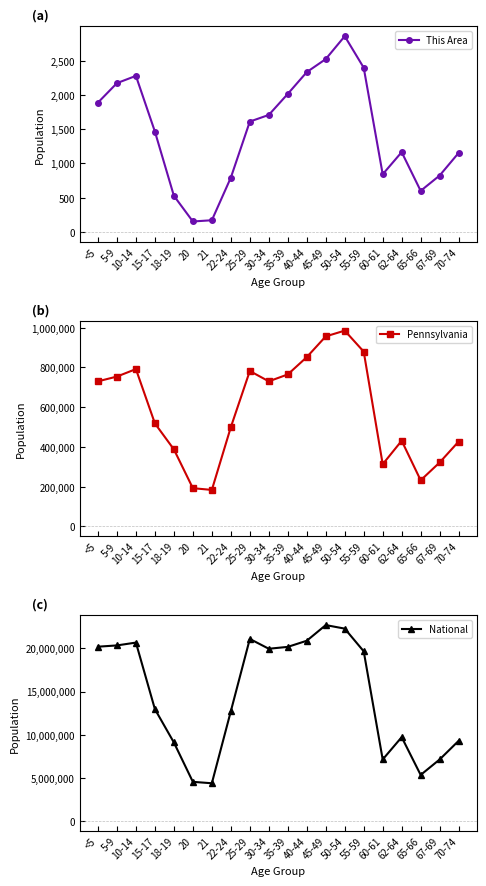

True or false: This Area has more than 0 points higher than both neighbors.

True